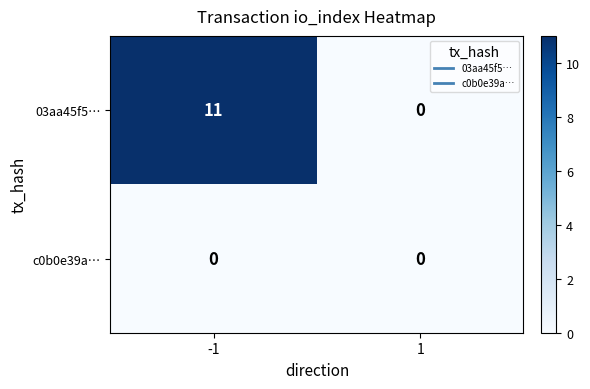

Rank the series by their average value, from lowest to highest.

c0b0e39a…, 03aa45f5…